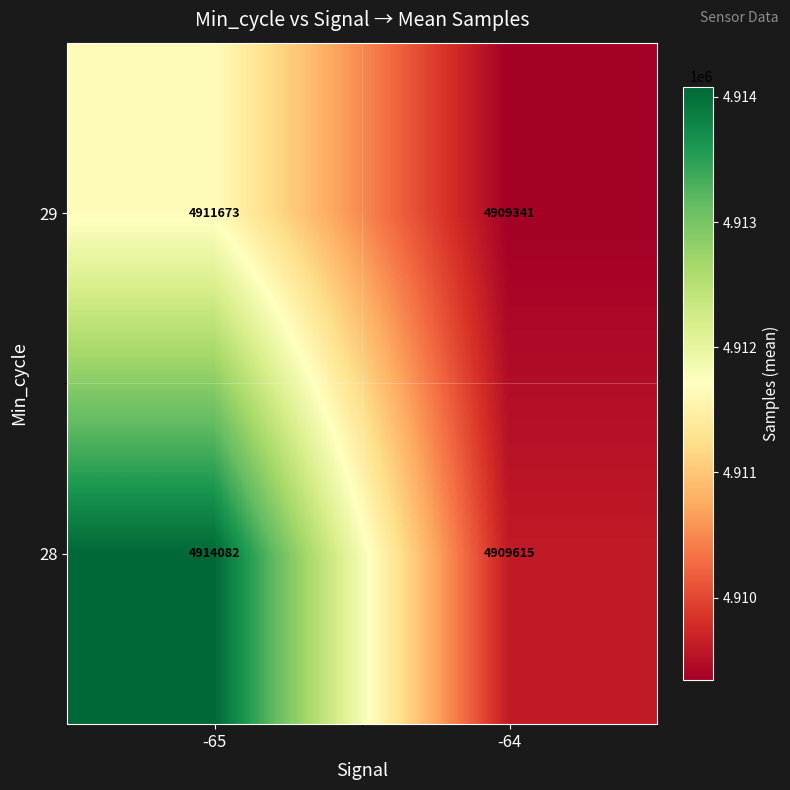

Count the number of data series in this chart.

2